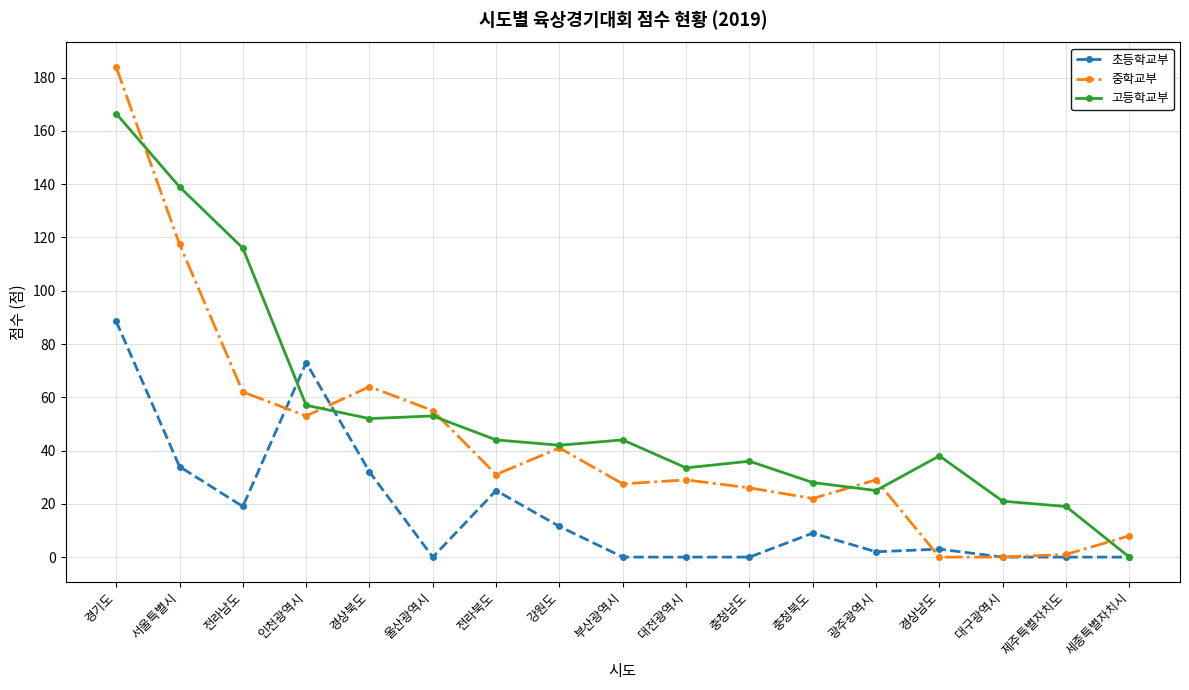

At how many categories does at least one series exceed 135?

2